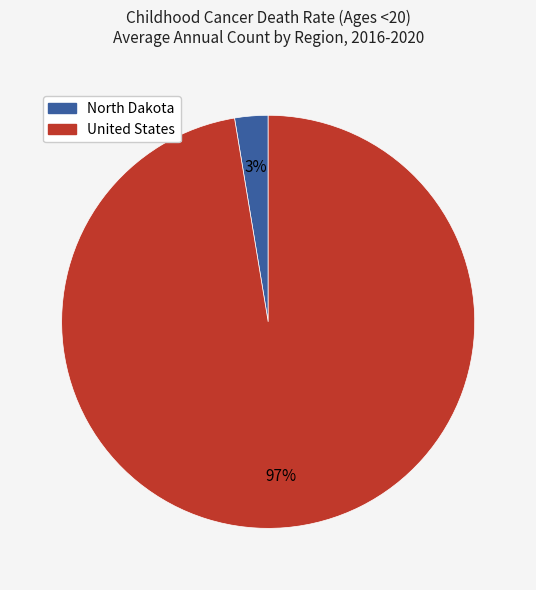

Which slice is the smallest?

North Dakota